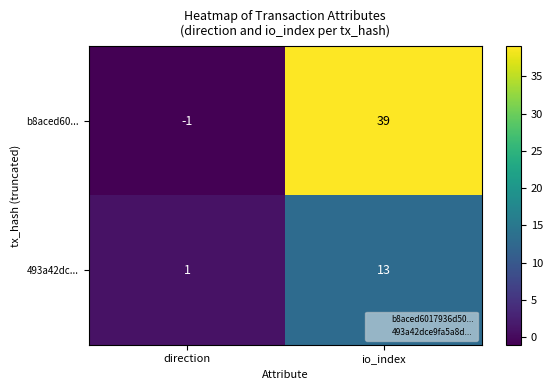

Rank the series by their maximum value, from lowest to highest.

493a42dc..., b8aced60...